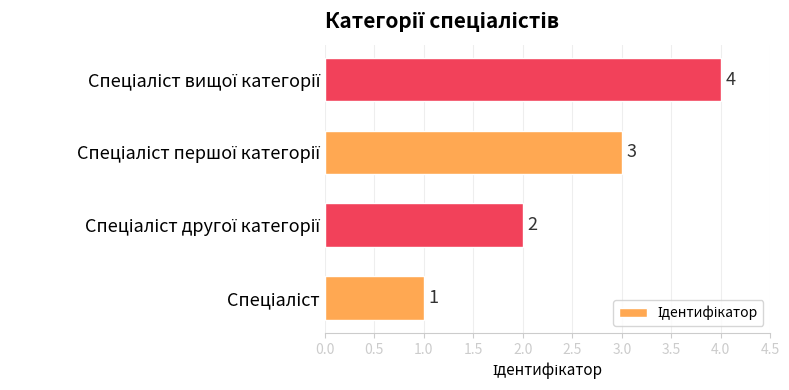

What is the difference between the maximum and minimum values?

3